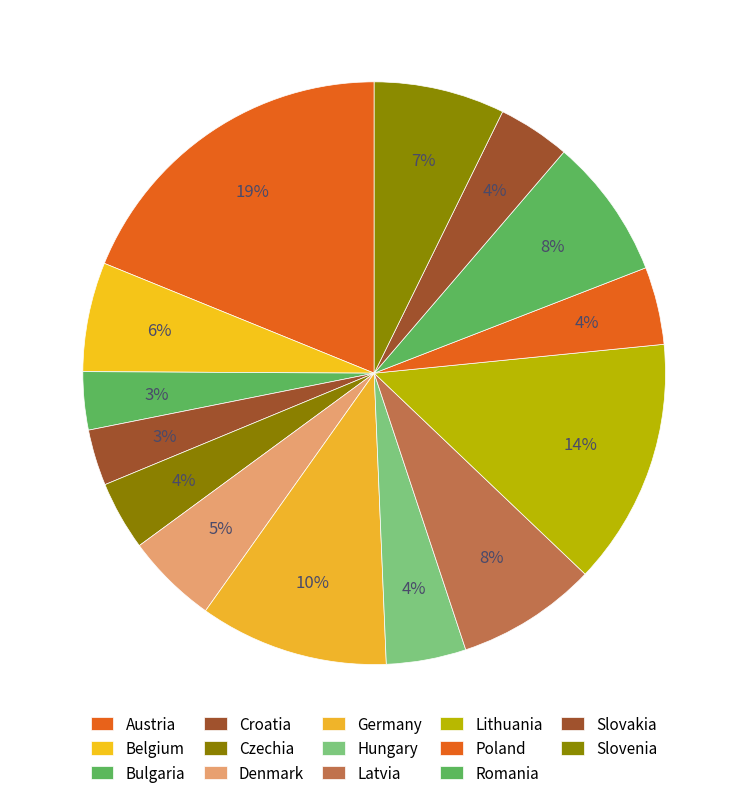

Combined, what portion of the pie is Slovenia and Lithuania?

21.0%